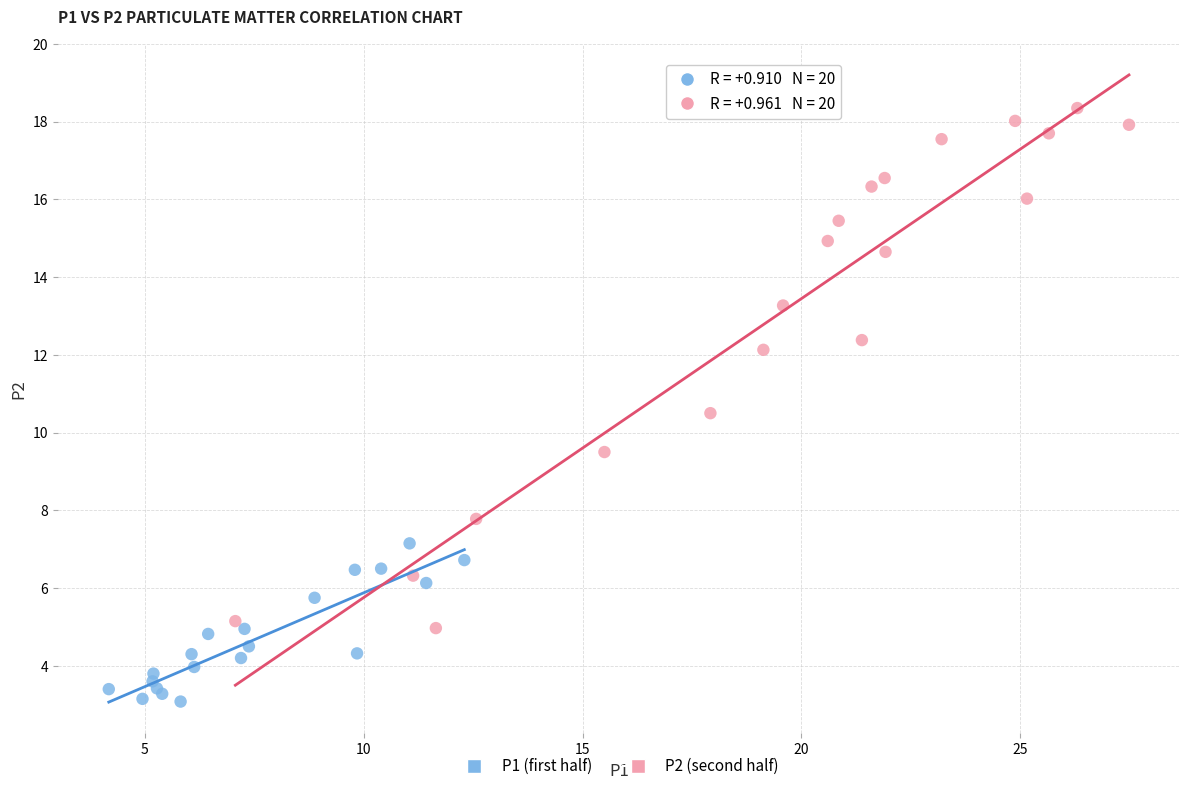

Which series contains the lowest Y value?

P1 (first half)